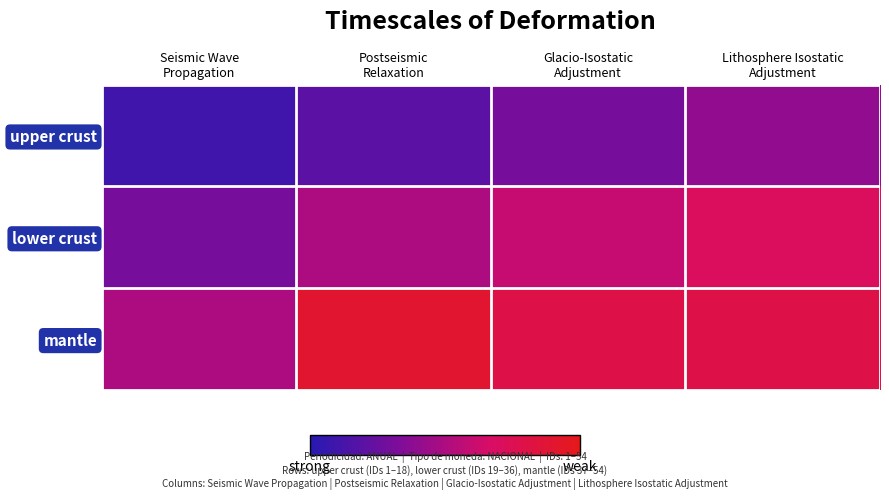

What is the minimum value shown in the chart?

0.1